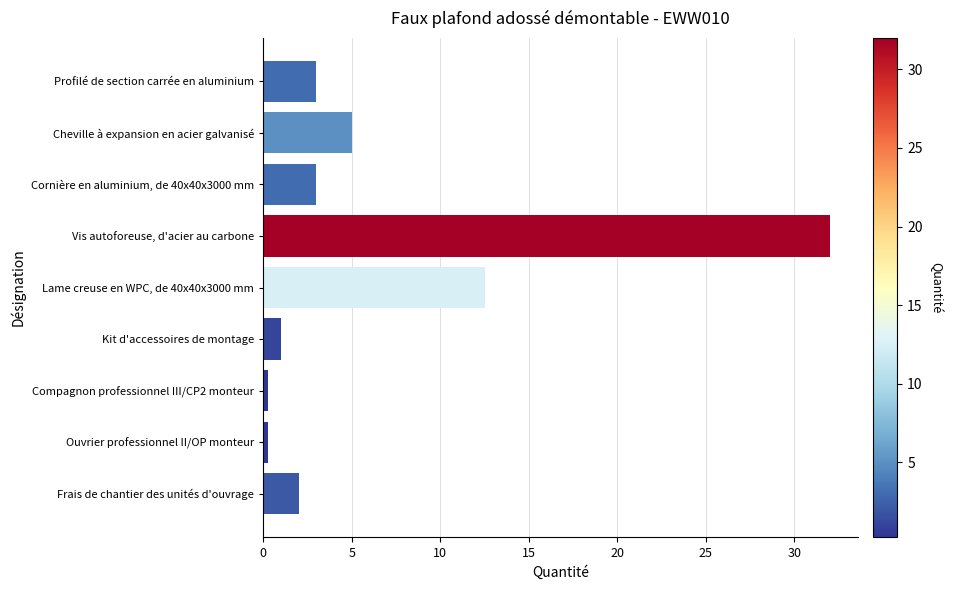

What is the label of the 4th bar from the top?

Vis autoforeuse, d'acier au carbone